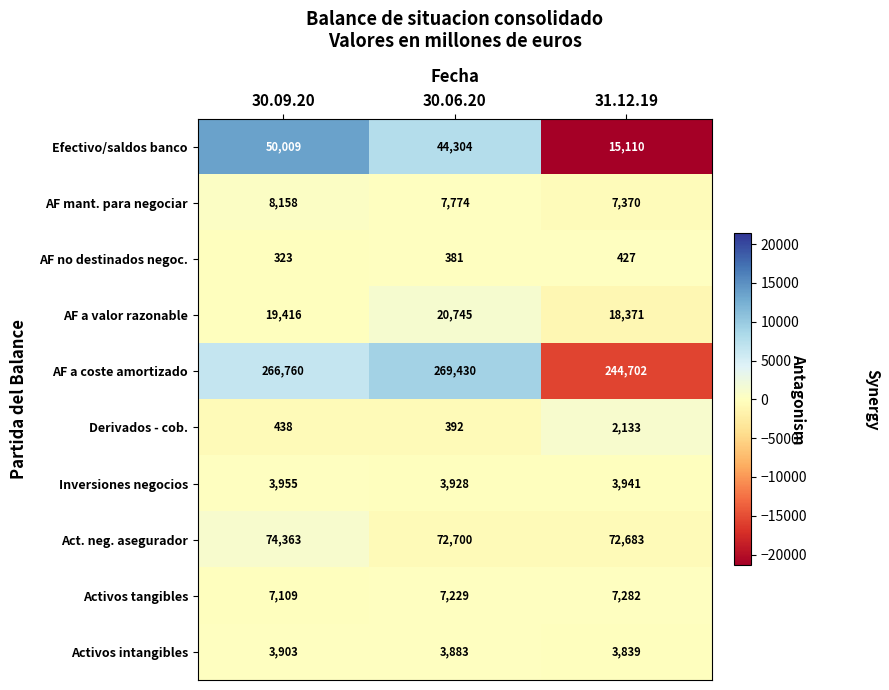

How many data points in Act. neg. asegurador are less than 72700?

1